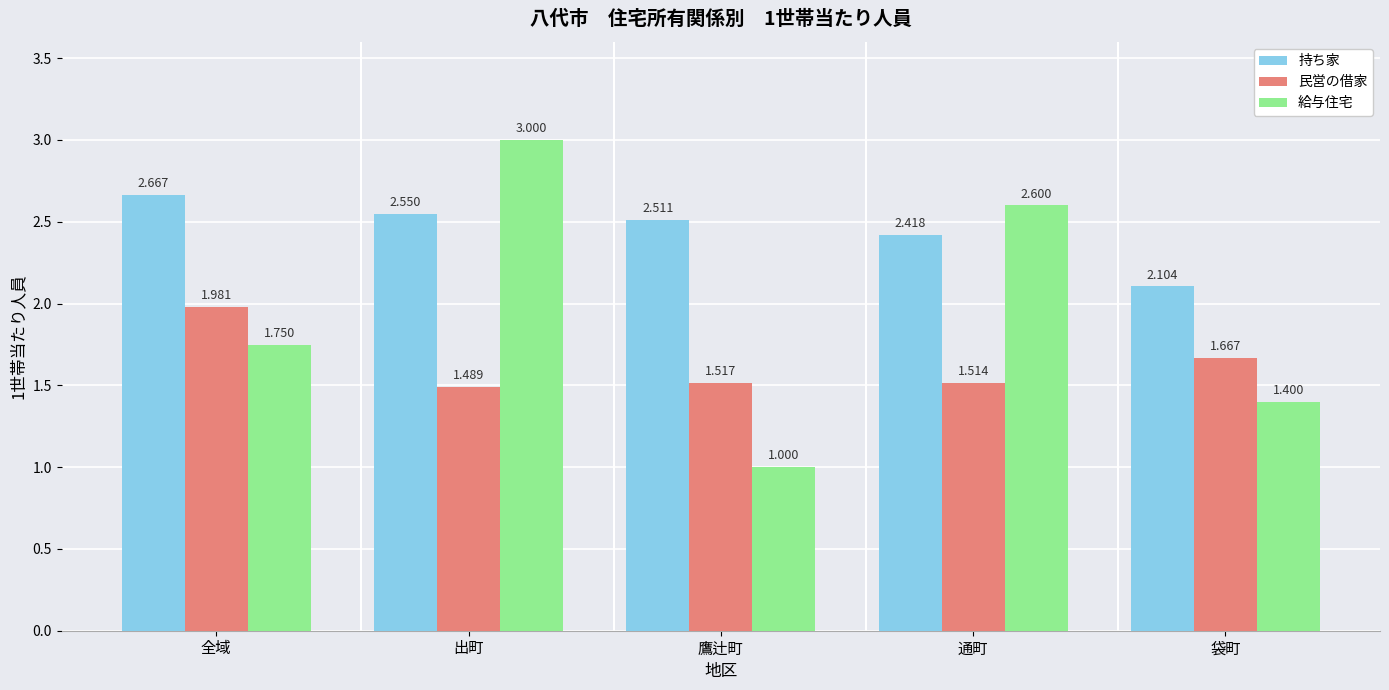

Rank the series at 出町 from lowest to highest value.

民営の借家, 持ち家, 給与住宅